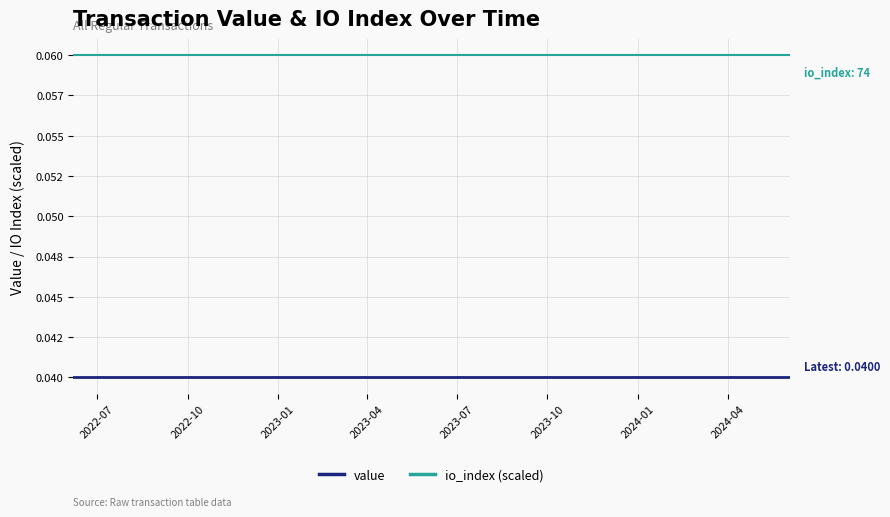

True or false: io_index (scaled) has more than 2 interior local peaks.

False